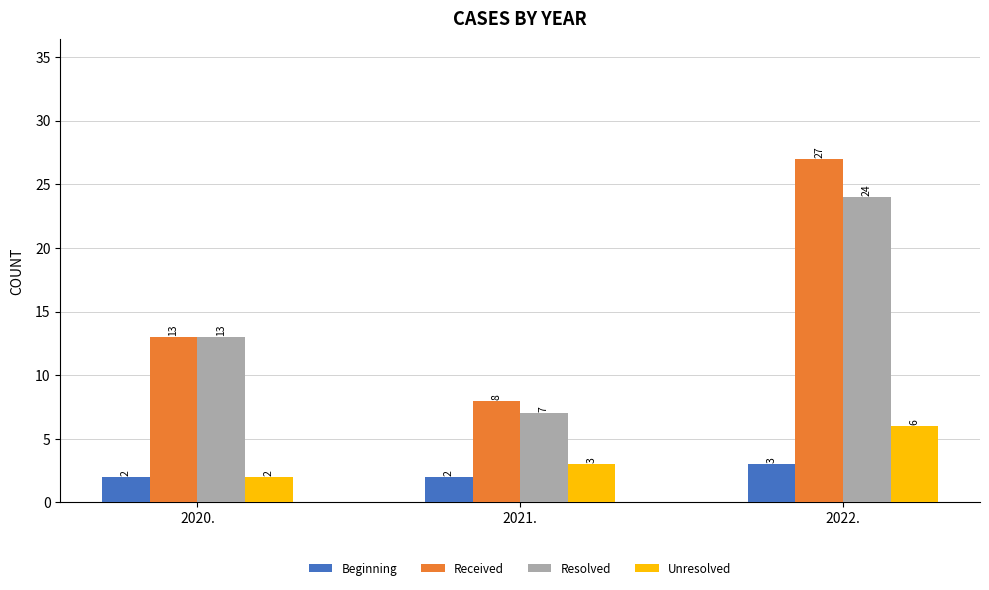

Which series has the largest range (max minus min)?

Received